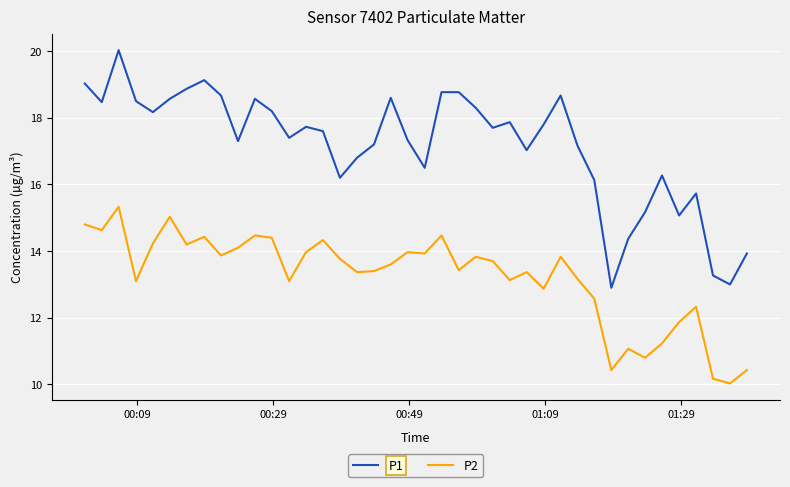

Which series has the widest spread of values?

P1